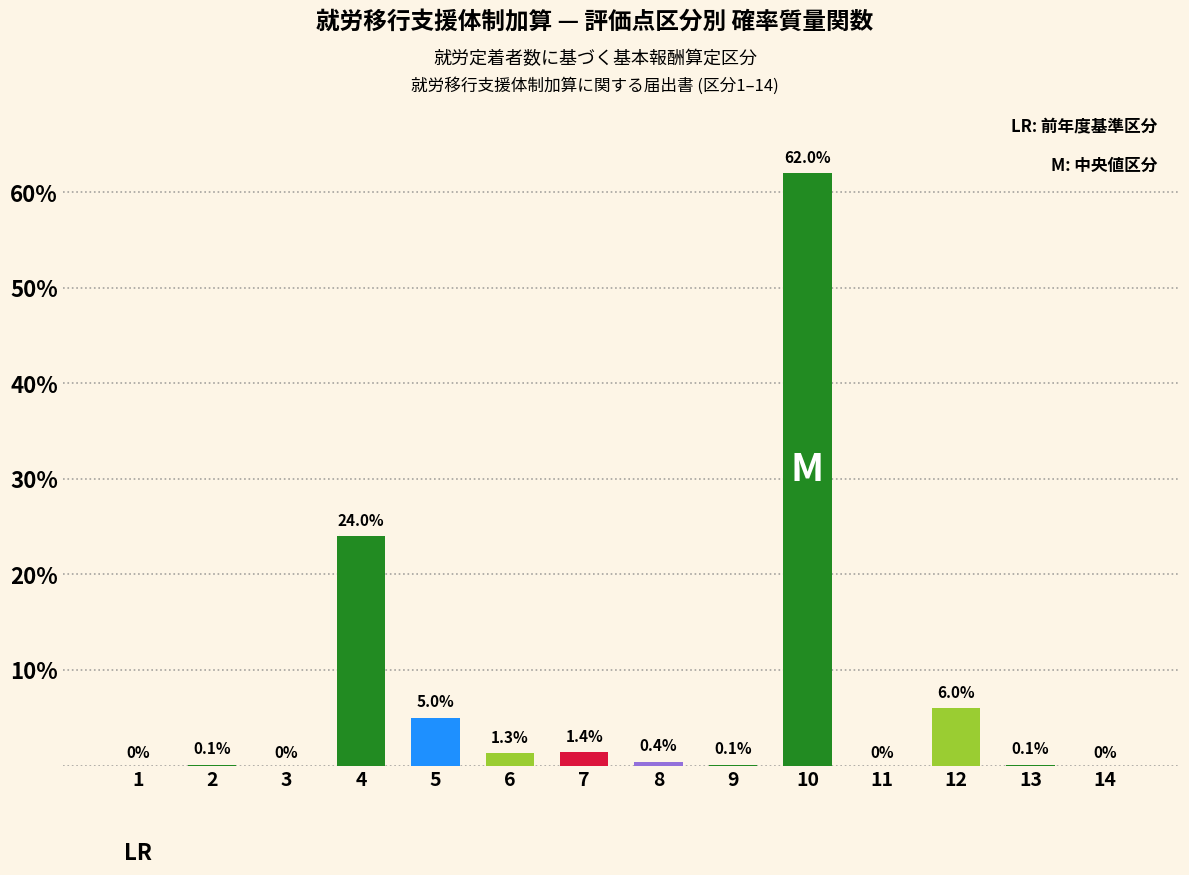

Reading left to right, list all the values displayed in this chart.

1=0.0	2=0.1	3=0.0	4=24.0	5=5.0	6=1.3	7=1.4	8=0.4	9=0.1	10=62.0	11=0.0	12=6.0	13=0.1	14=0.0